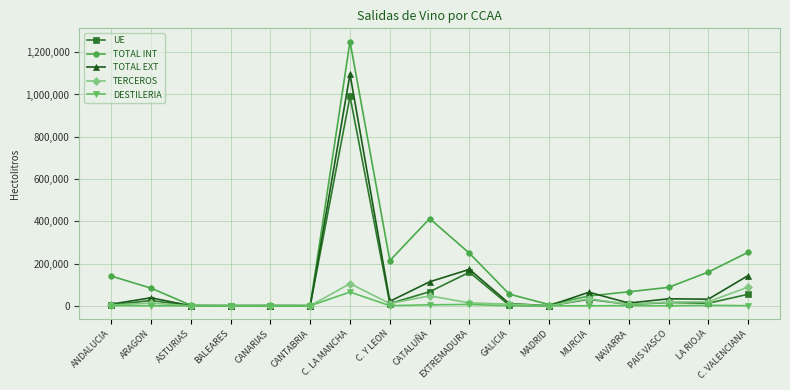

What is the difference between the maximum and minimum values in the TOTAL INT series?

1249126